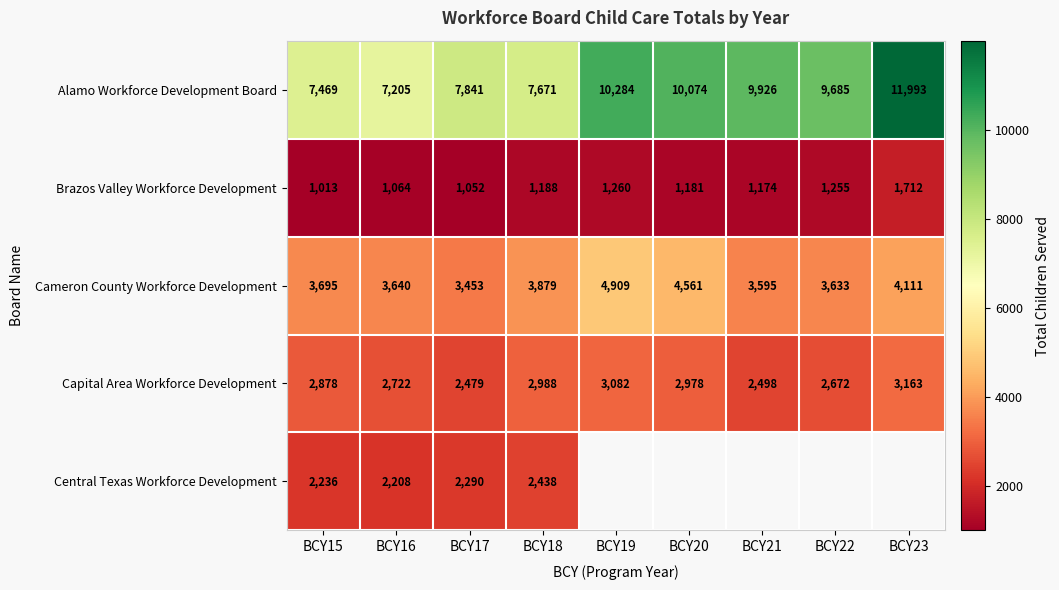

What is the spread (max minus min) of values at BCY16?

6141